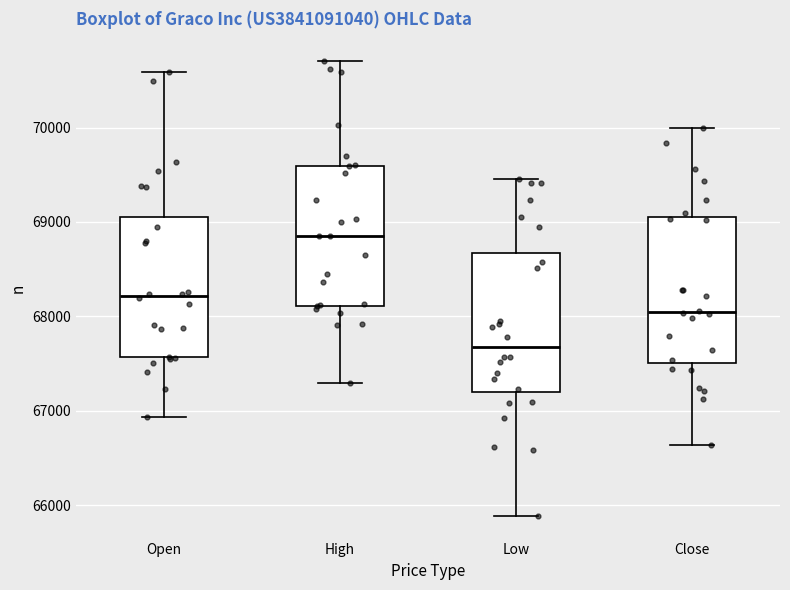

Where does the lower whisker of the box for High end on the y-axis? The values are not printed on the chart, so give them approximately, as read against the axis.

67300